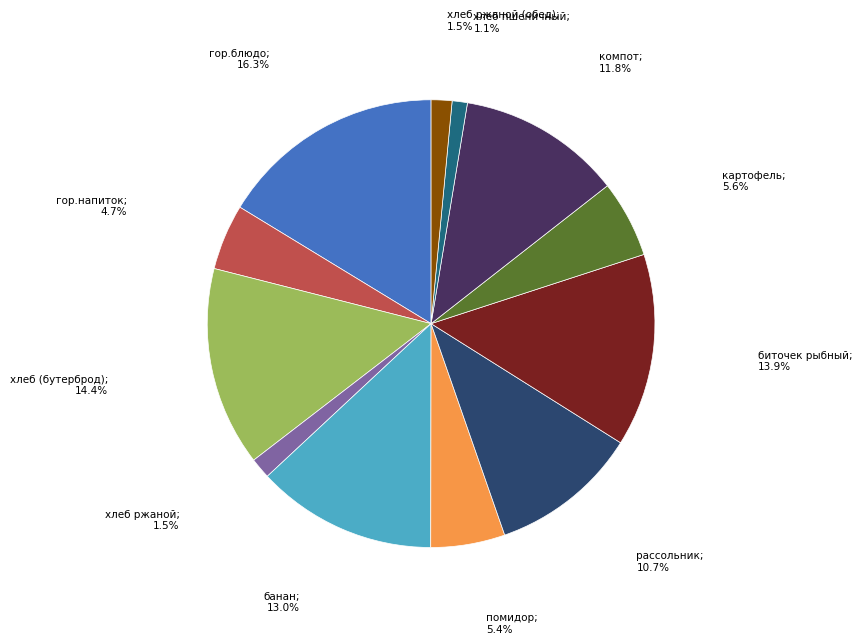

Is there any slice that represents more than half of the pie?

No